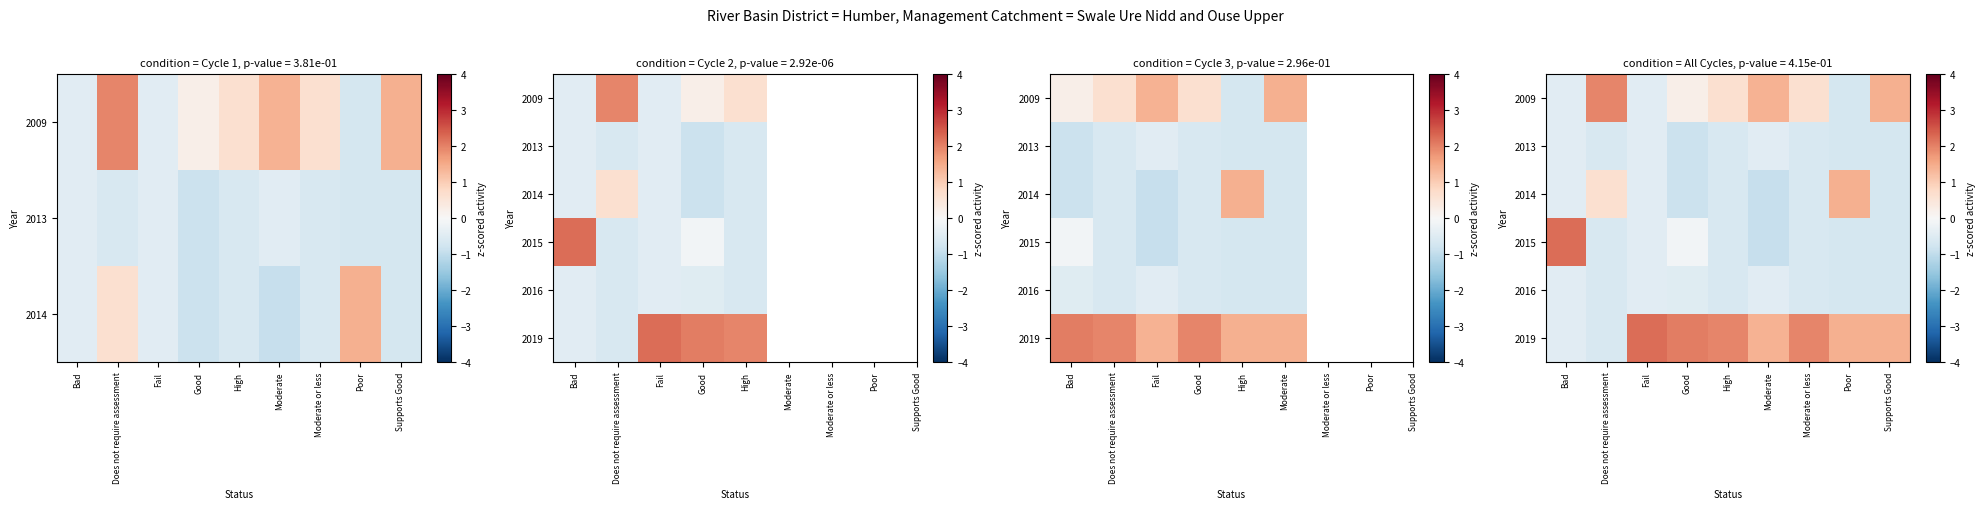

Where does the 2009 series first go above 0?

Does not require assessment